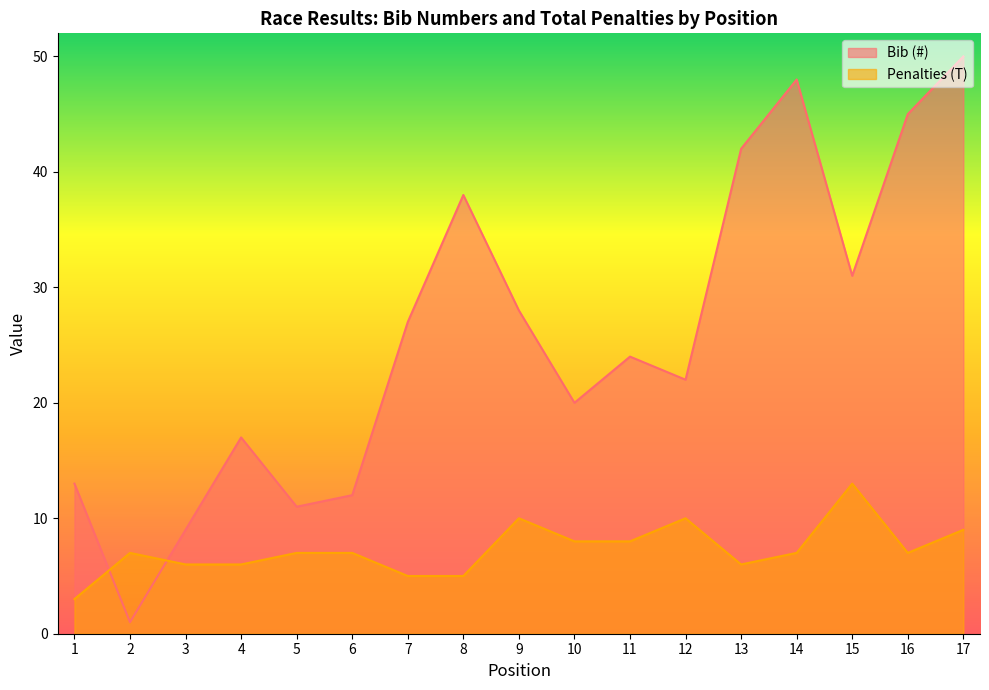

Which series has the widest spread of values?

Bib (#)